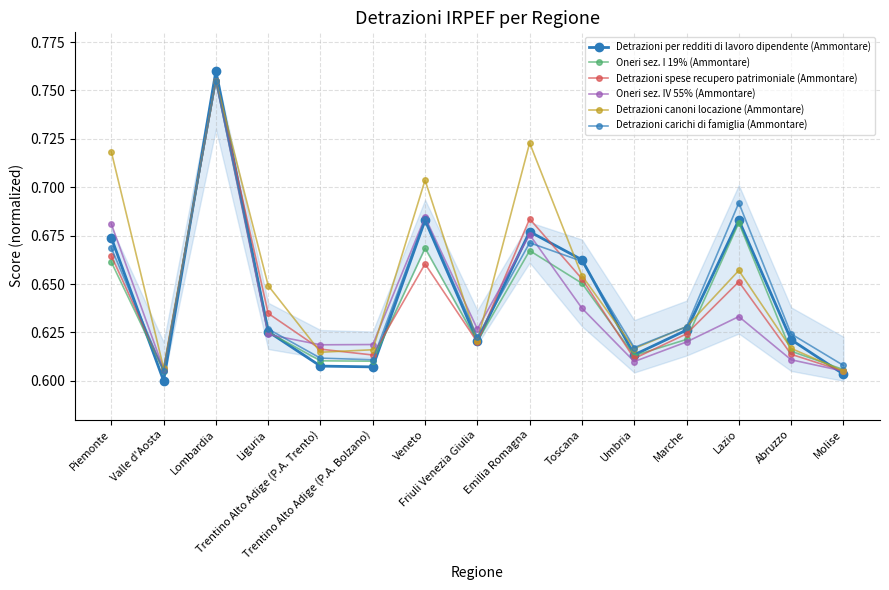

True or false: Oneri sez. IV 55% (Ammontare) has more than 0 points higher than both neighbors.

True